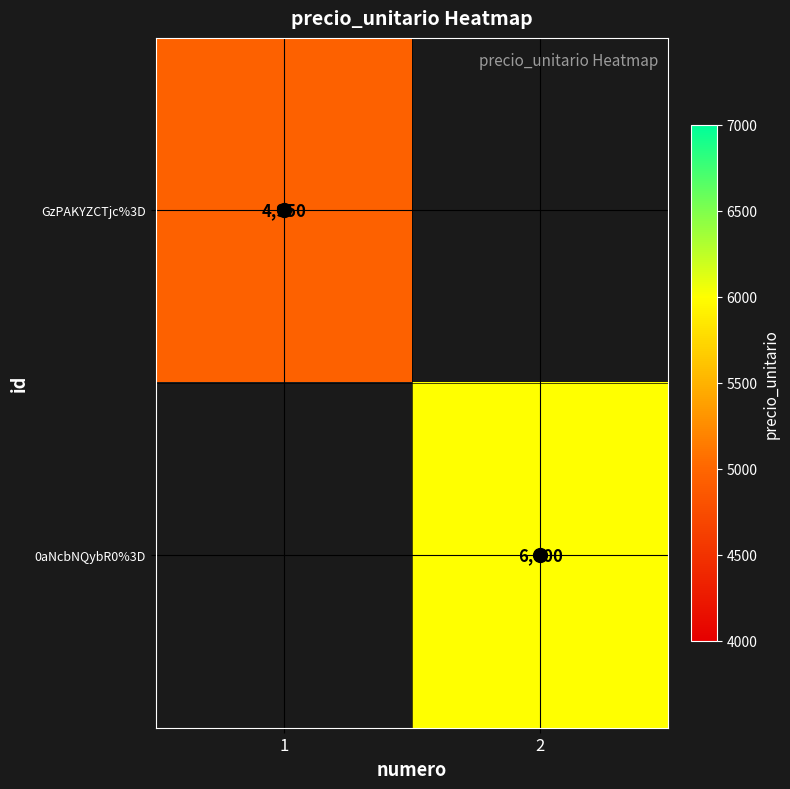

Which category has the highest value across all series?

2